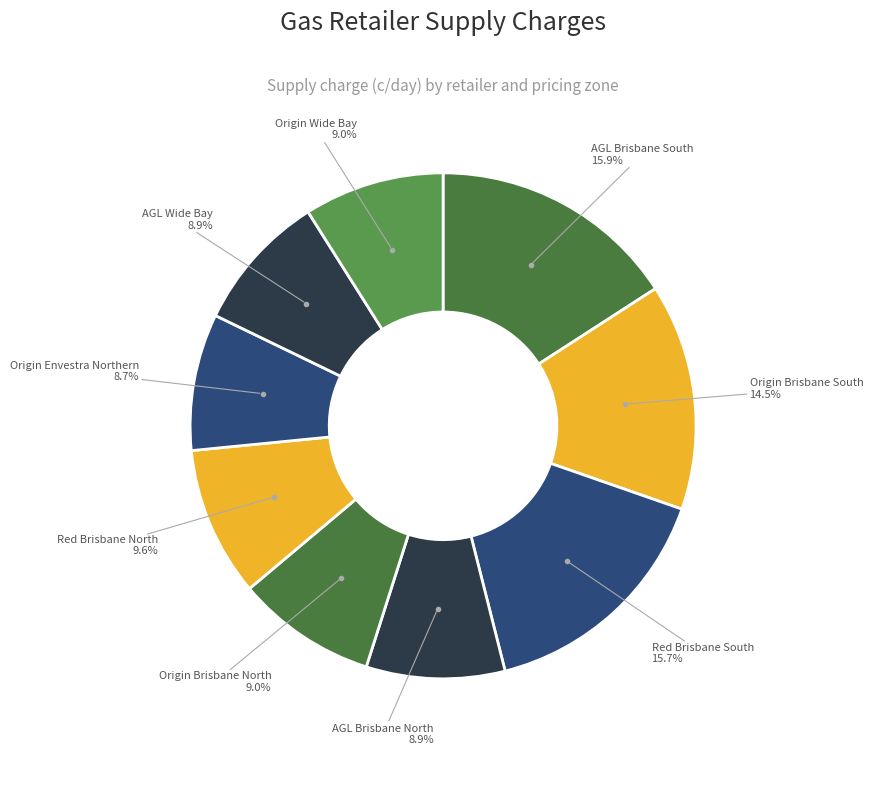

How many slices are in this pie chart?

9